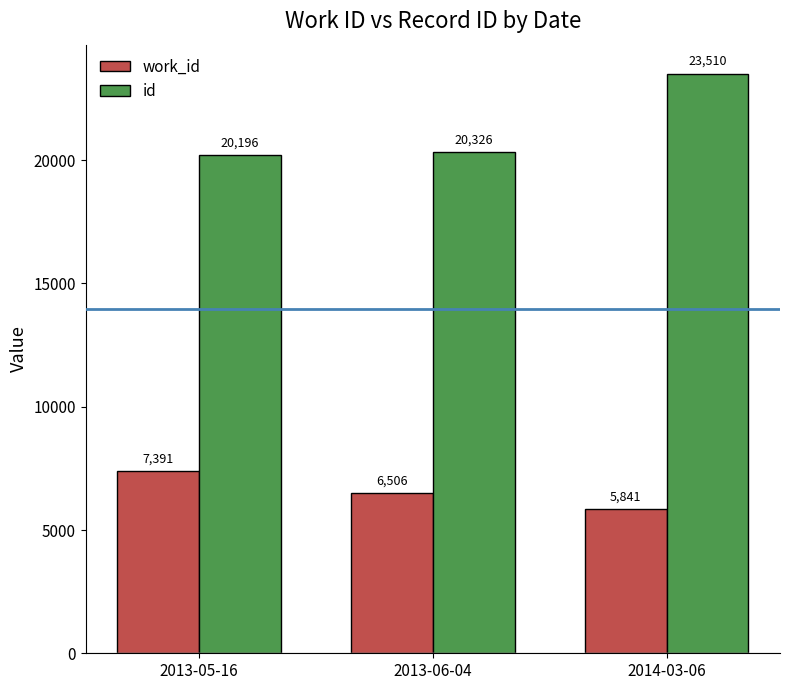

What is the highest value of the id series?

23510